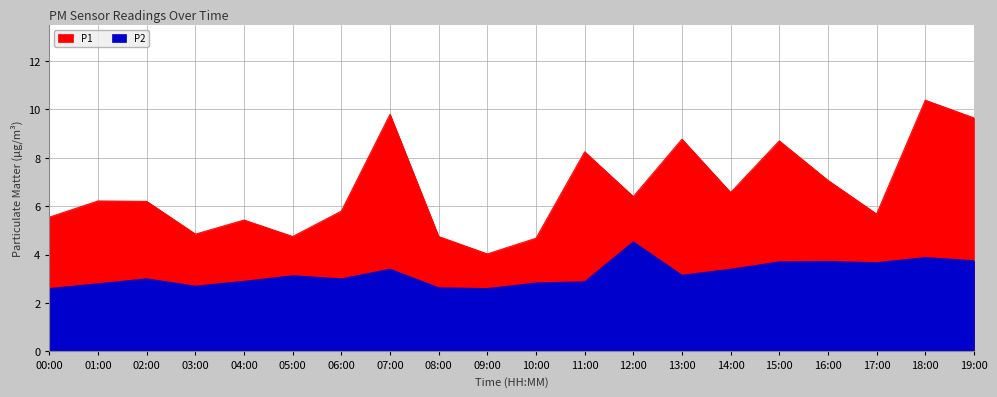

How many distinct data groups are displayed?

2